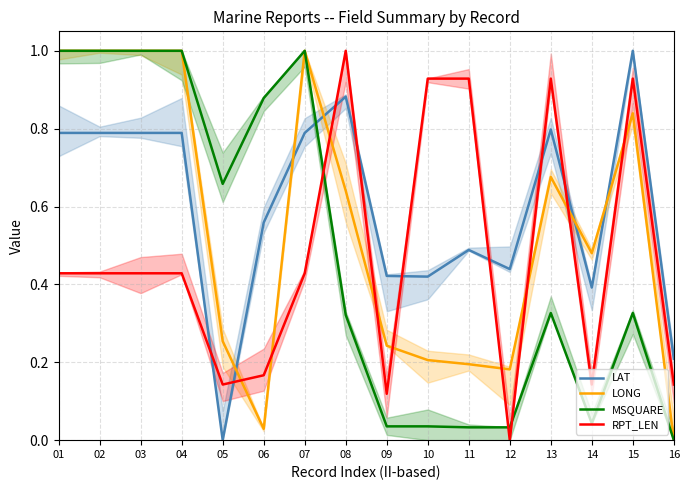

Reading right to left, transcribe all the data shown in this chart.

LAT: 0.2	1.0	0.4	0.8	0.4	0.5	0.4	0.4	0.9	0.8	0.6	0.0	0.8	0.8	0.8	0.8
LONG: 0.0	0.8	0.5	0.7	0.2	0.2	0.2	0.2	0.6	1.0	0.0	0.3	1.0	1.0	1.0	1.0
MSQUARE: 0.0	0.3	0.0	0.3	0.0	0.0	0.0	0.0	0.3	1.0	0.9	0.7	1.0	1.0	1.0	1.0
RPT_LEN: 0.1	0.9	0.1	0.9	0.0	0.9	0.9	0.1	1.0	0.4	0.2	0.1	0.4	0.4	0.4	0.4